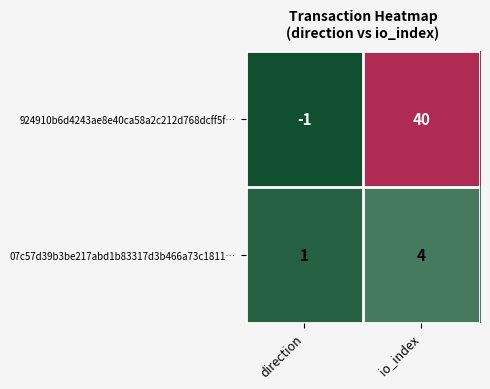

What value does the 924910b6d4243ae8e40ca58a2c212d768dcff5f… series have at io_index?

40